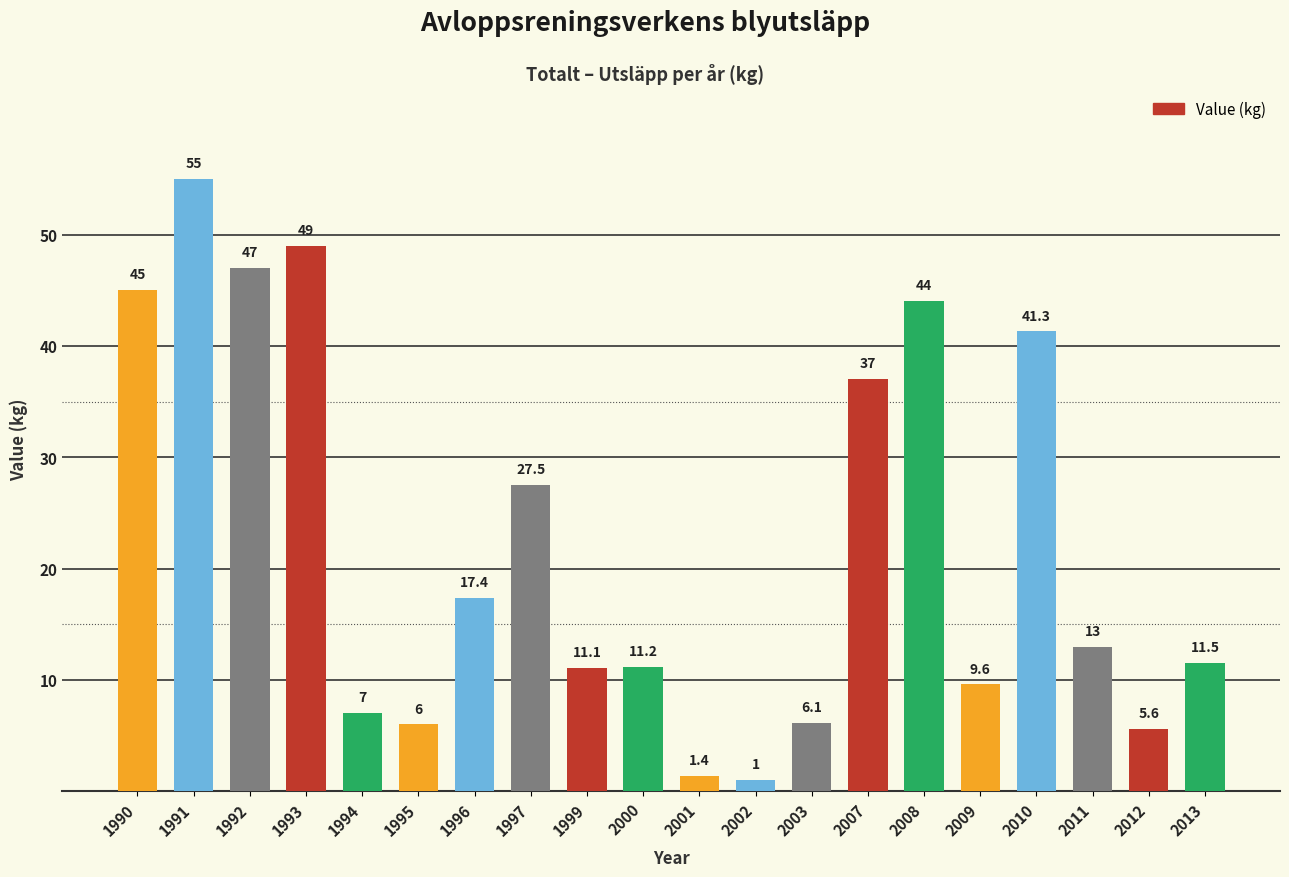

Are the bars horizontal?

No